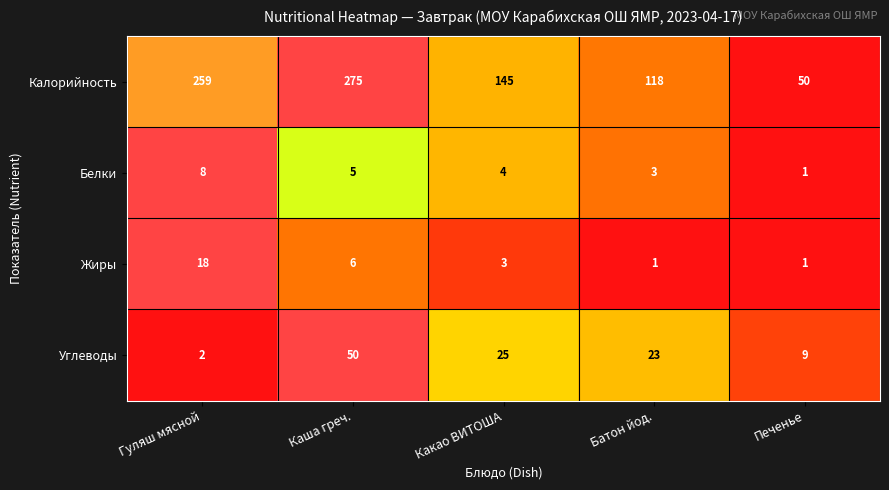

The value of Углеводы at Батон йод. is 23. True or false?

True